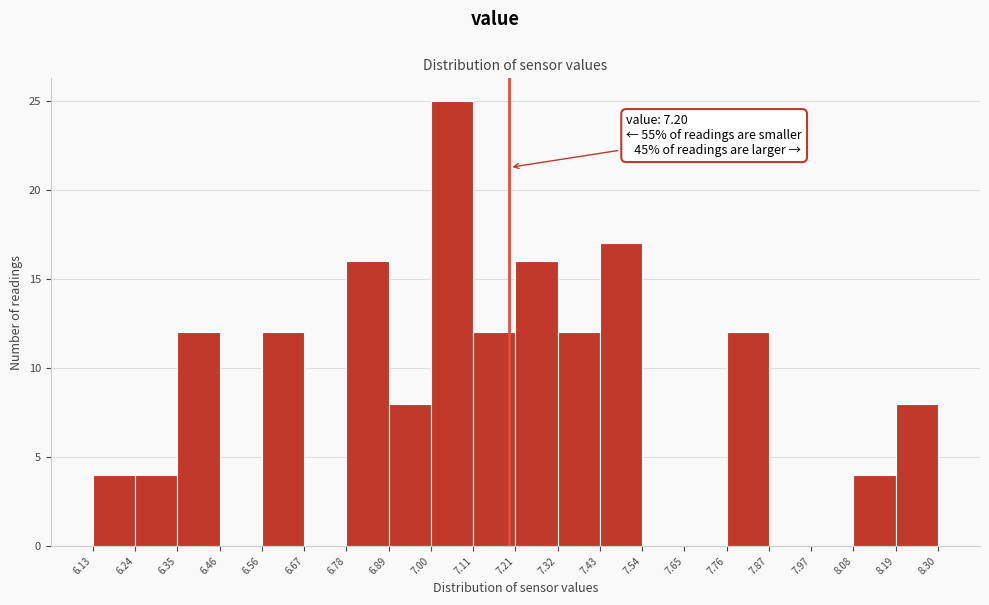

Over which range of the x-axis is the bar tallest?

7.00 to 7.11